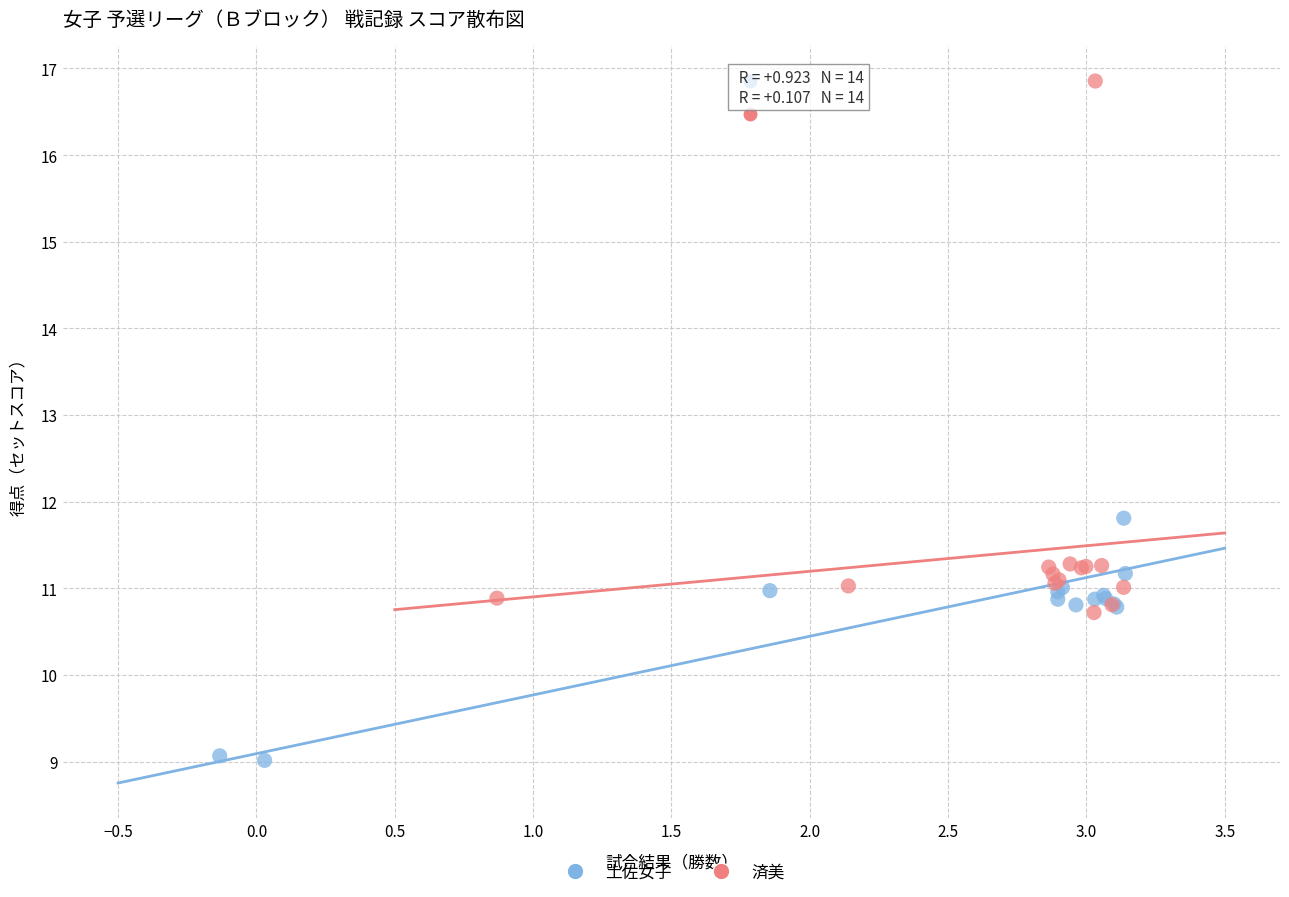

Which series reaches the minimum Y coordinate?

土佐女子